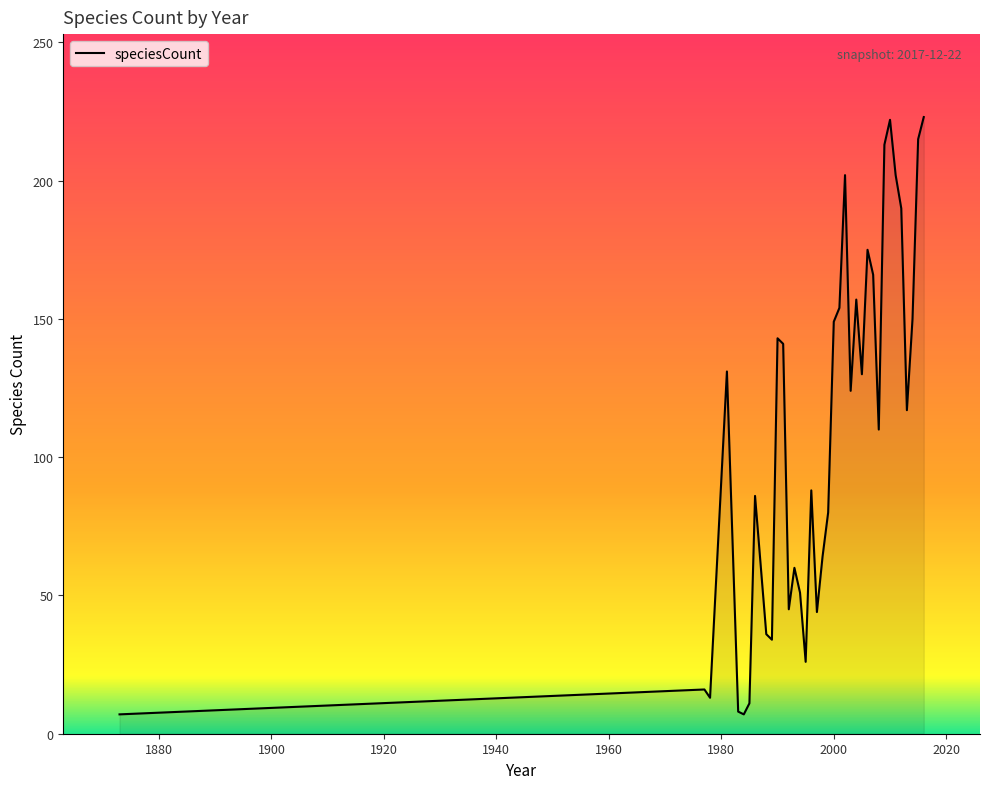

What is the smallest value displayed?

7